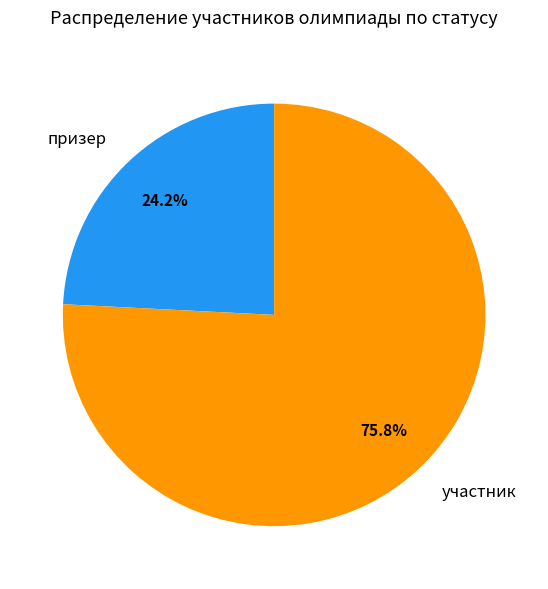

Does any single category account for the majority?

Yes